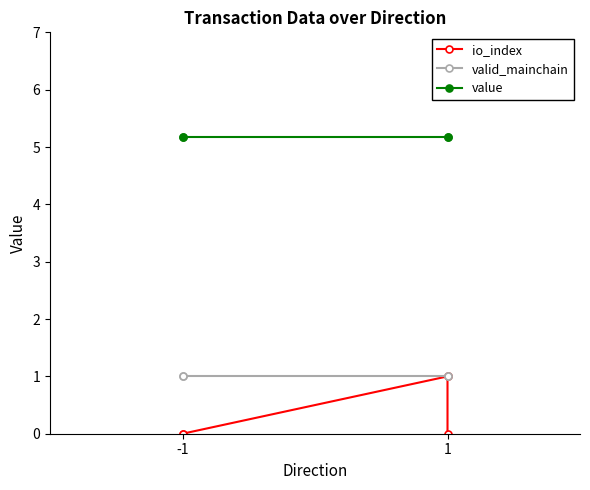

Which series has the largest total across all categories?

value